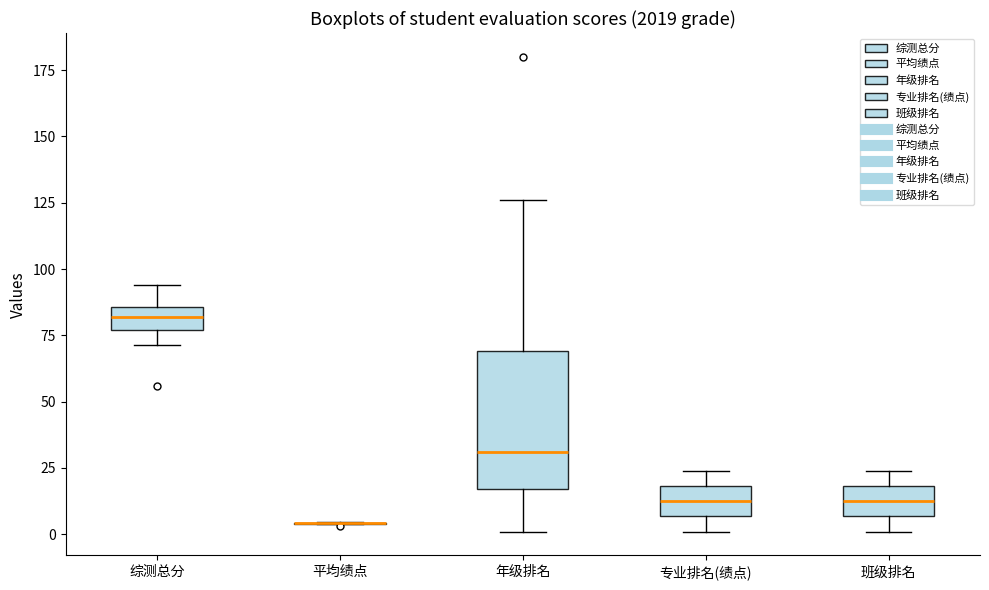

Where is the upper edge of the box for 综测总分 on the y-axis? The values are not printed on the chart, so give them approximately, as read against the axis.

85